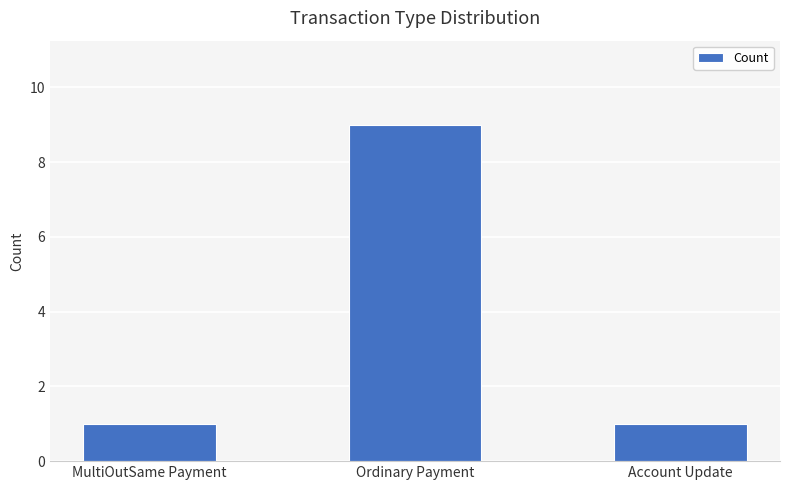

Between Account Update and Ordinary Payment, which is larger?

Ordinary Payment